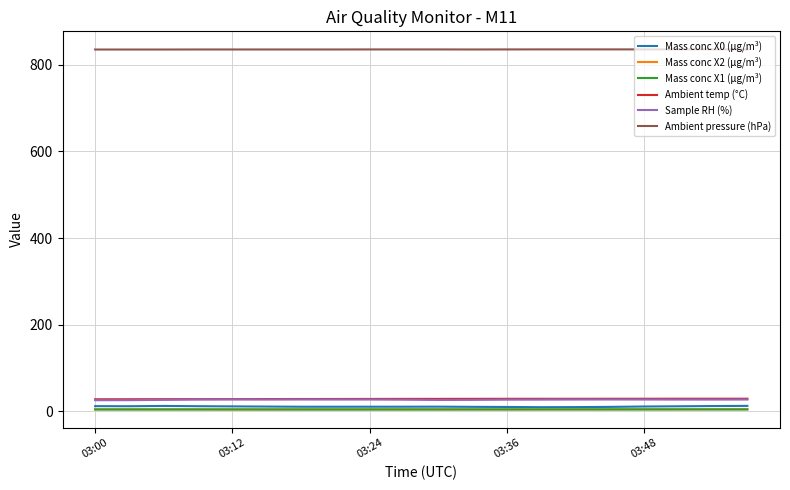

Which series has the largest total across all categories?

Ambient pressure (hPa)